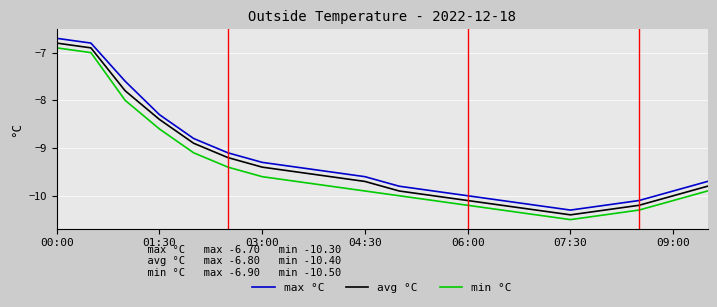

What is the difference between the maximum and minimum values in the min °C series?

3.6